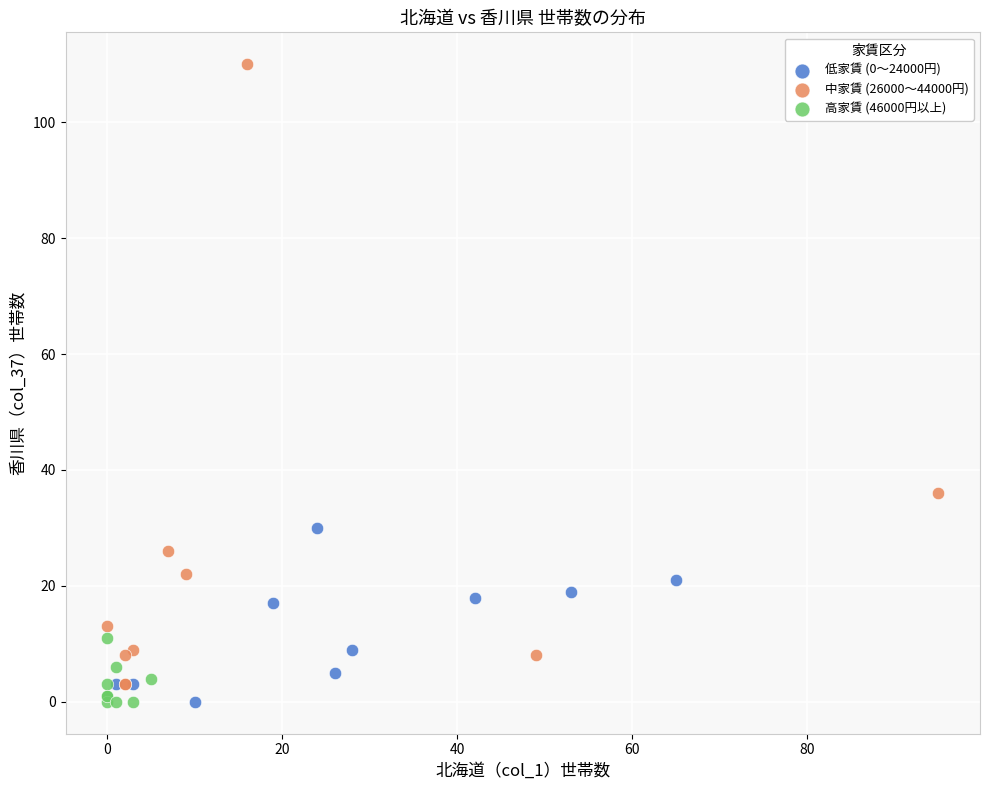

Which series has the largest Y range (max minus min)?

中家賃 (26000～44000円)